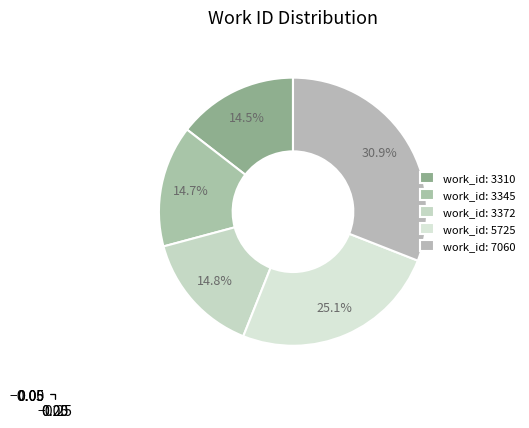

Is there any slice that represents more than half of the pie?

No